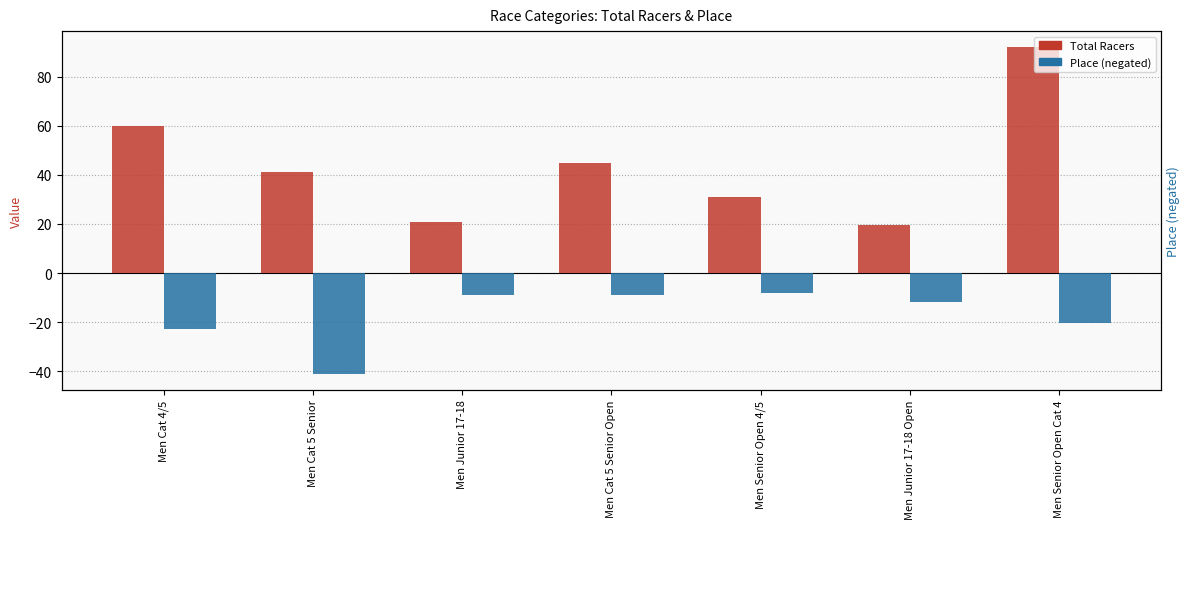

How many data points in Total Racers are above 41?

3